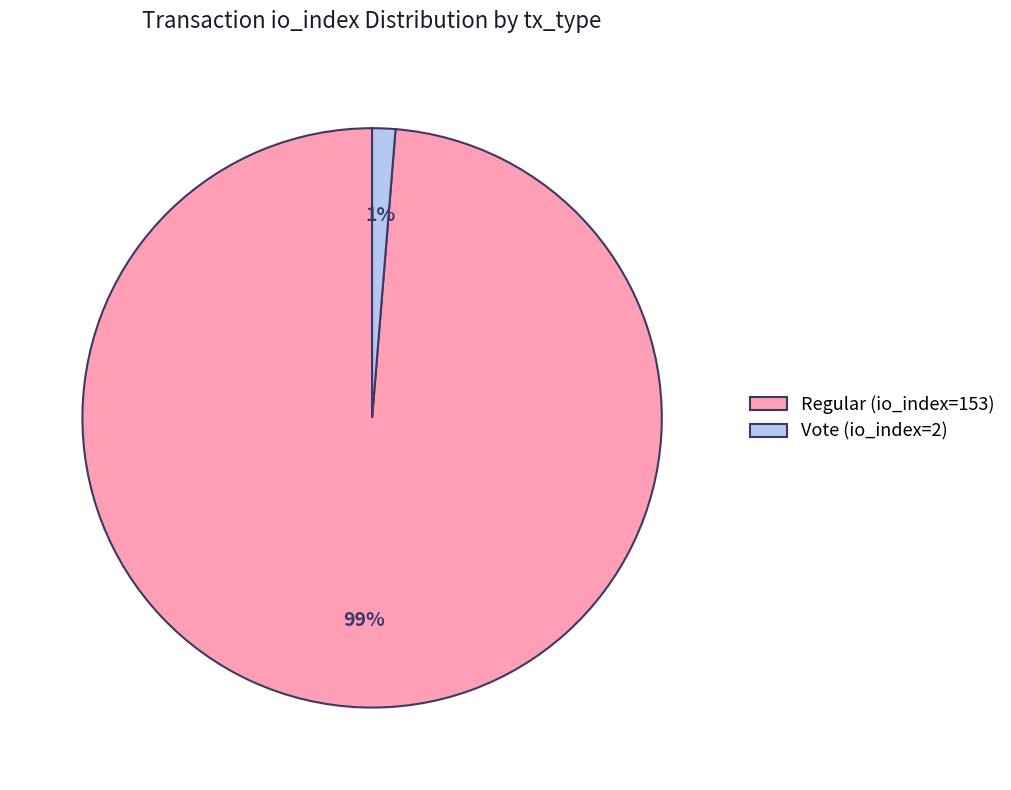

Which category has the biggest portion of the pie?

Regular (io_index=153)